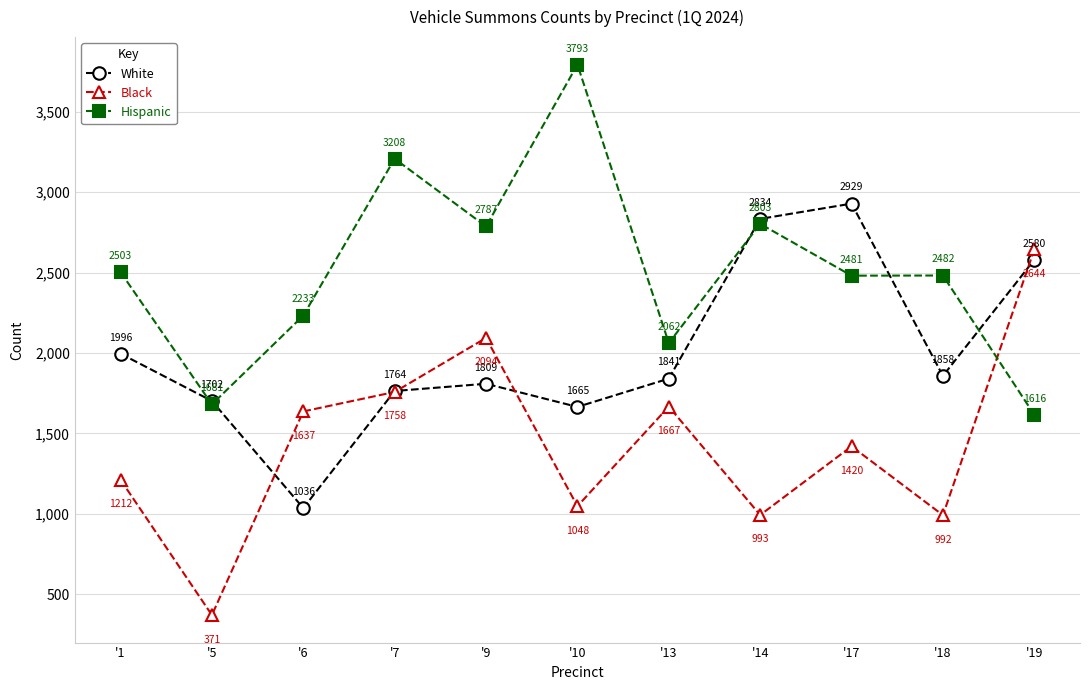

Rank the series at '19 from highest to lowest value.

Black, White, Hispanic